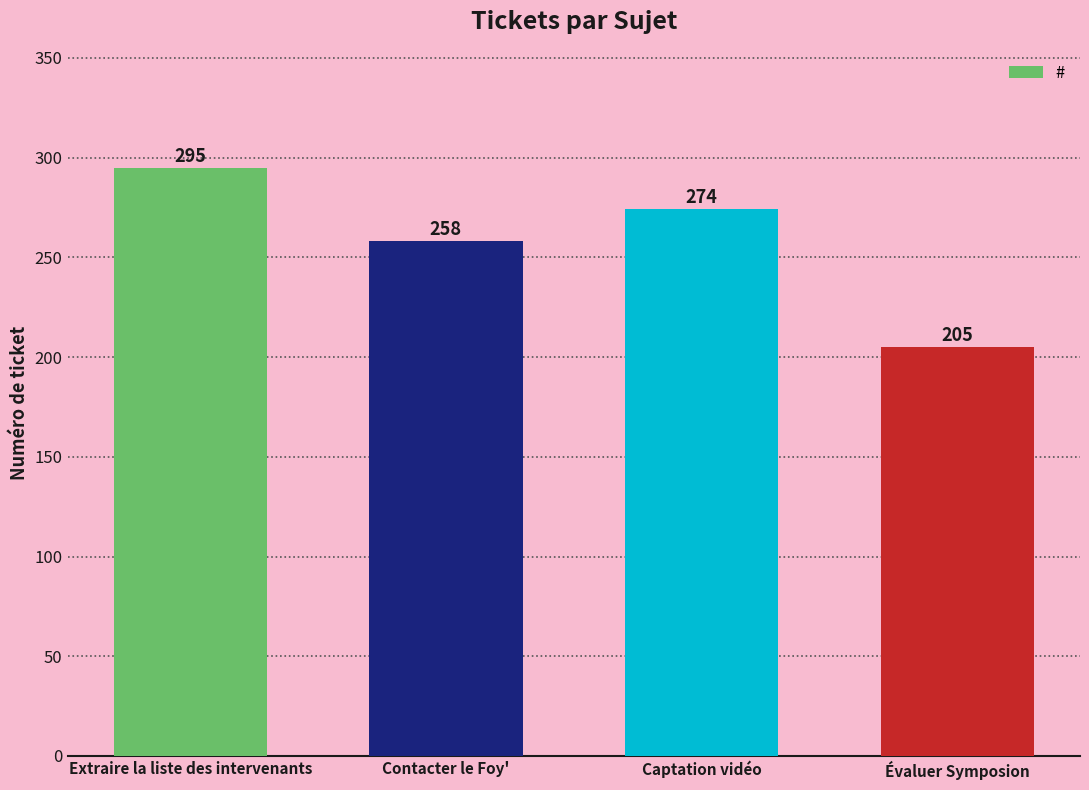

Count the values in the range 258 to 295.

3